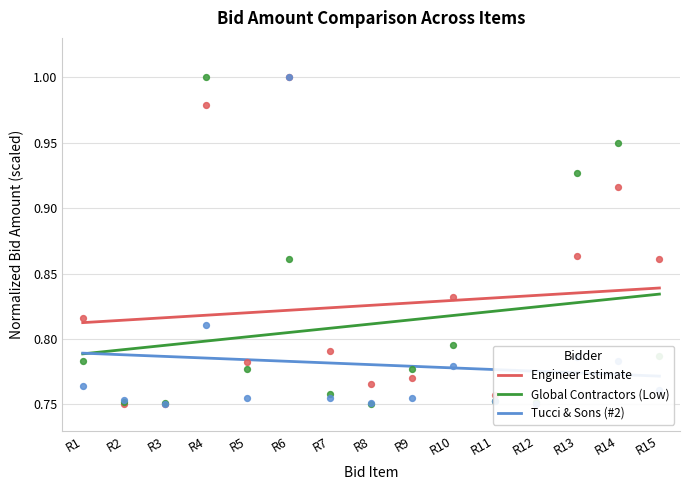

Is the value of Global Contractors (Low) at R5 greater than the value of Engineer Estimate at R7?

No